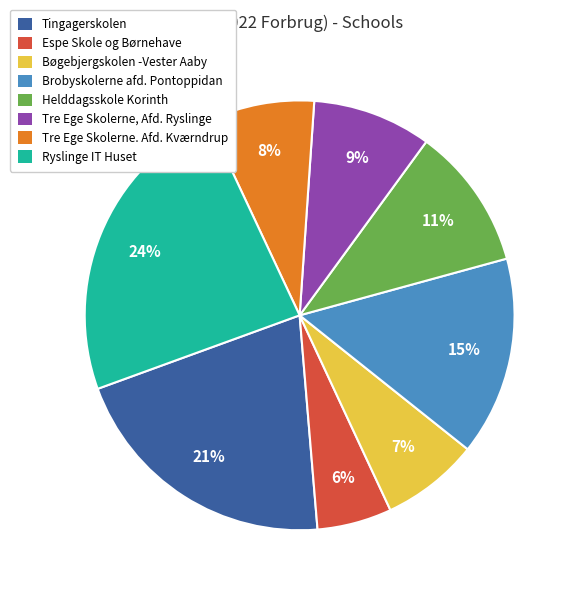

To the nearest percent, what portion does Bøgebjergskolen -Vester Aaby represent?

7%